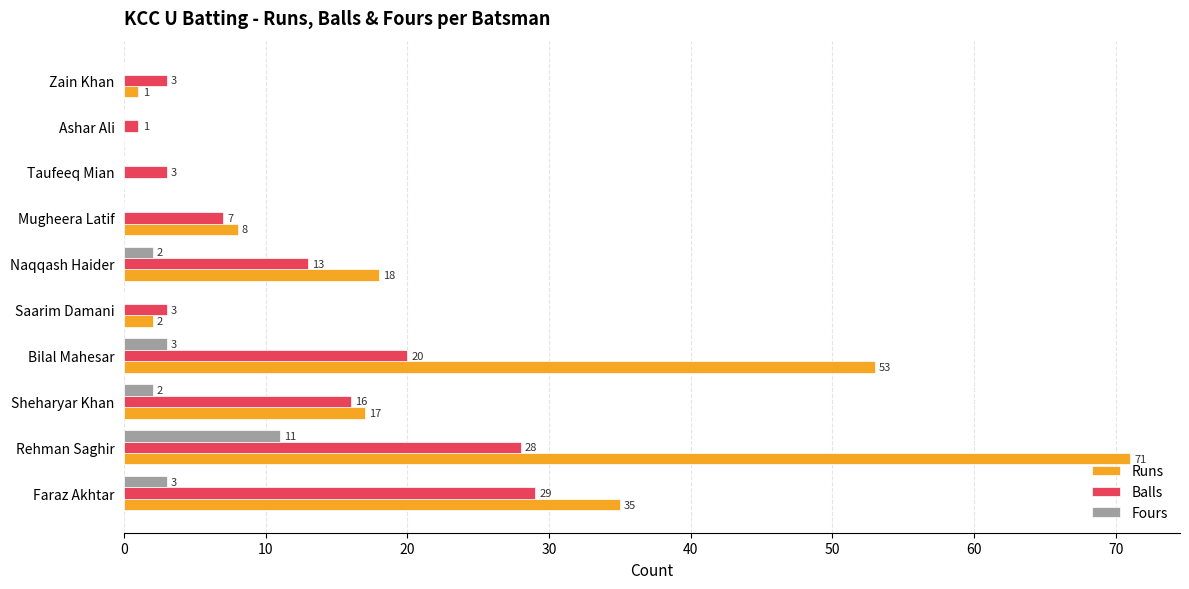

Which category has the highest value across all series?

Rehman Saghir